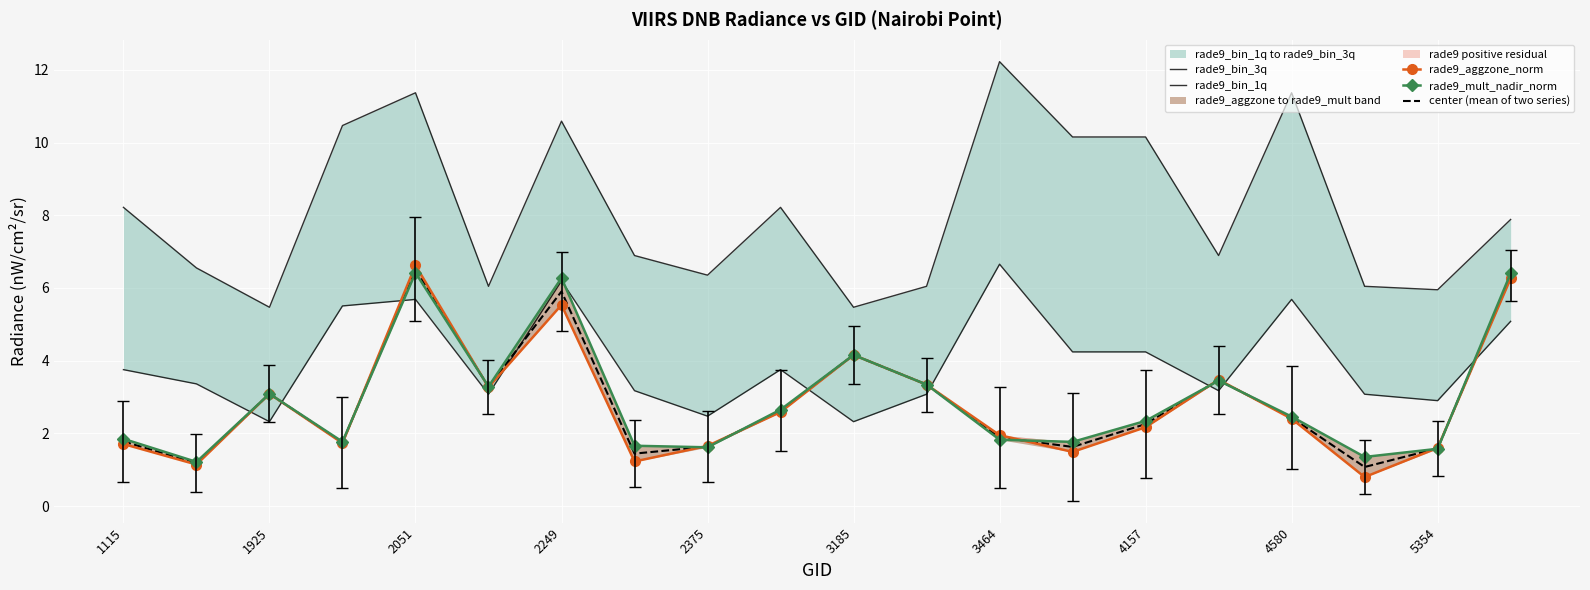

What is the total value across all series at 17?

12.3